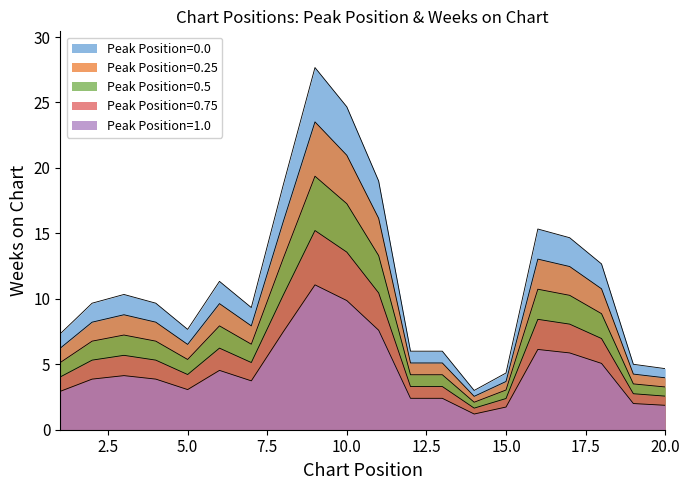

Does the chart display data point markers on the line(s)?

No